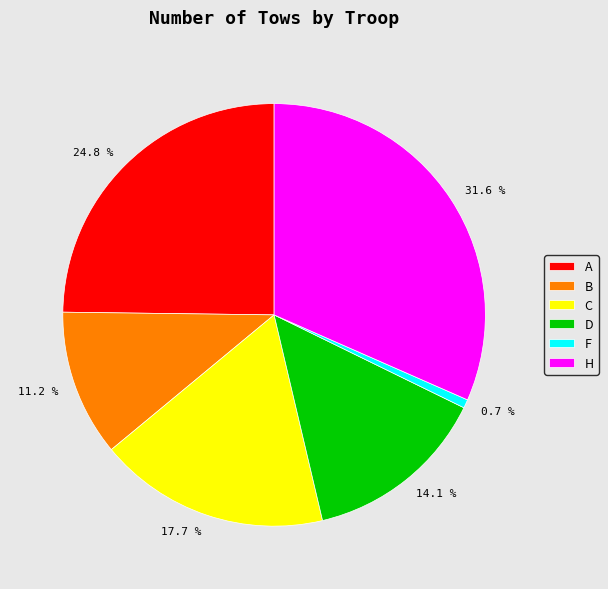

What portion of the pie excludes F?

99.3%